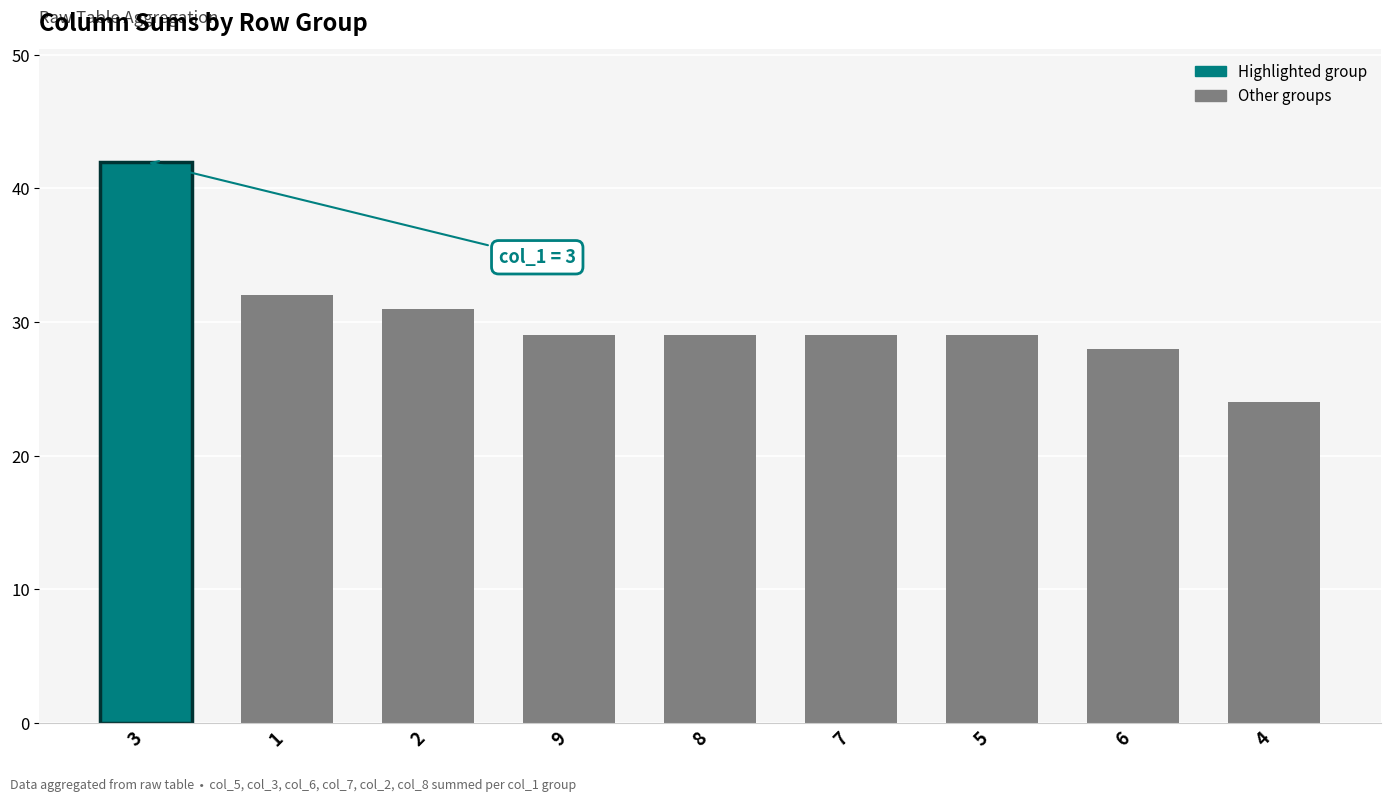

The value at 4 is 13. True or false?

False